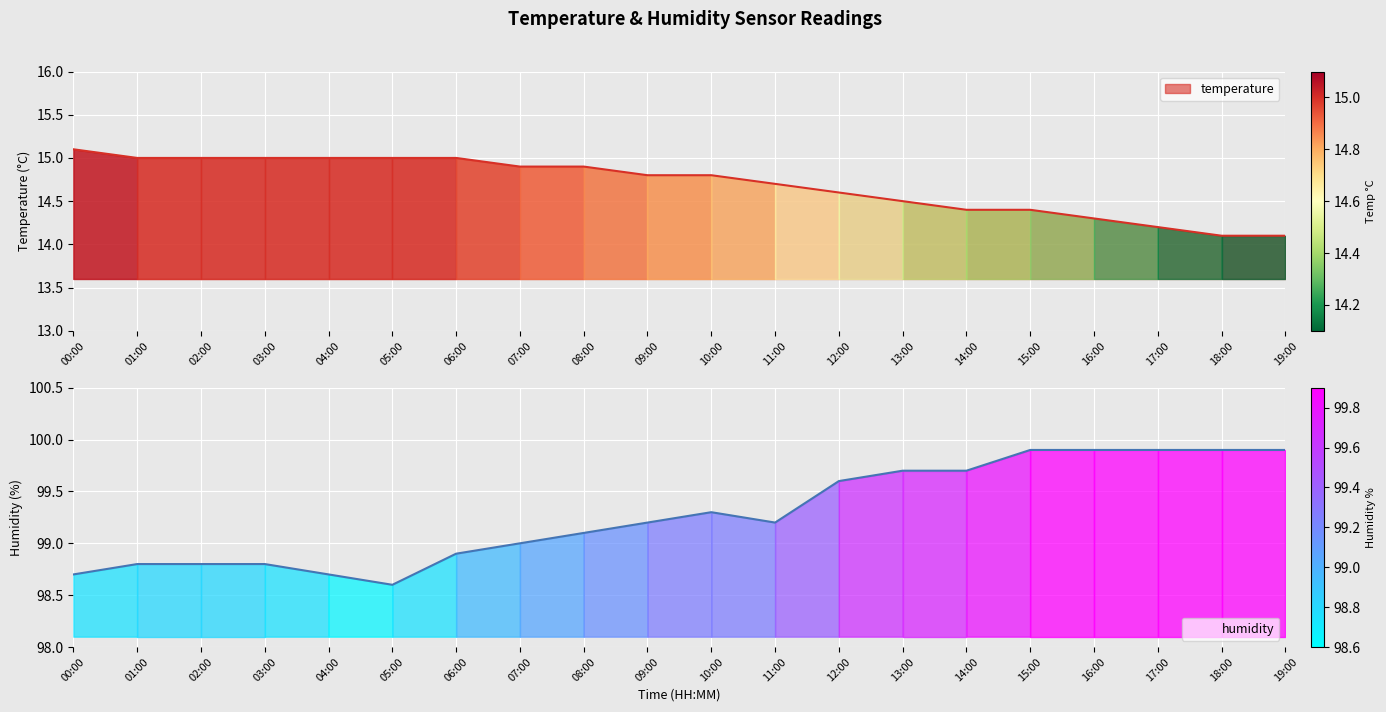

What is the average value of the temperature series?

14.7